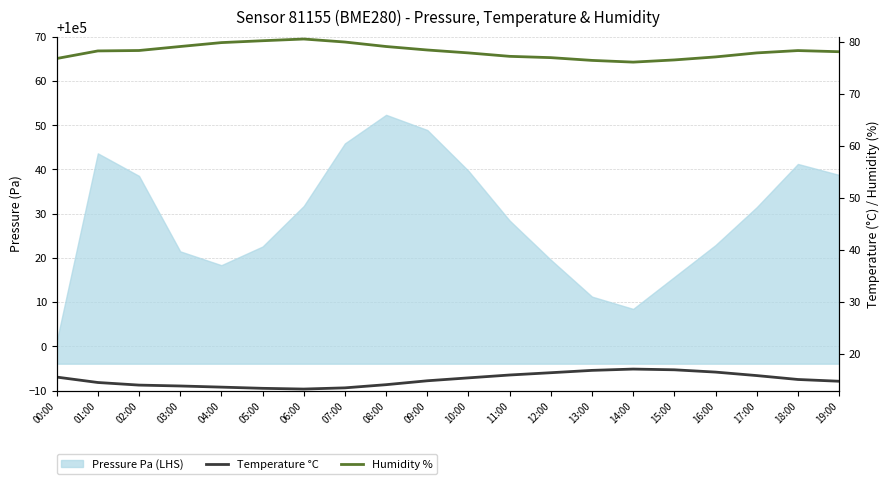

What is the difference between the maximum and minimum values in the Temperature °C series?

3.8